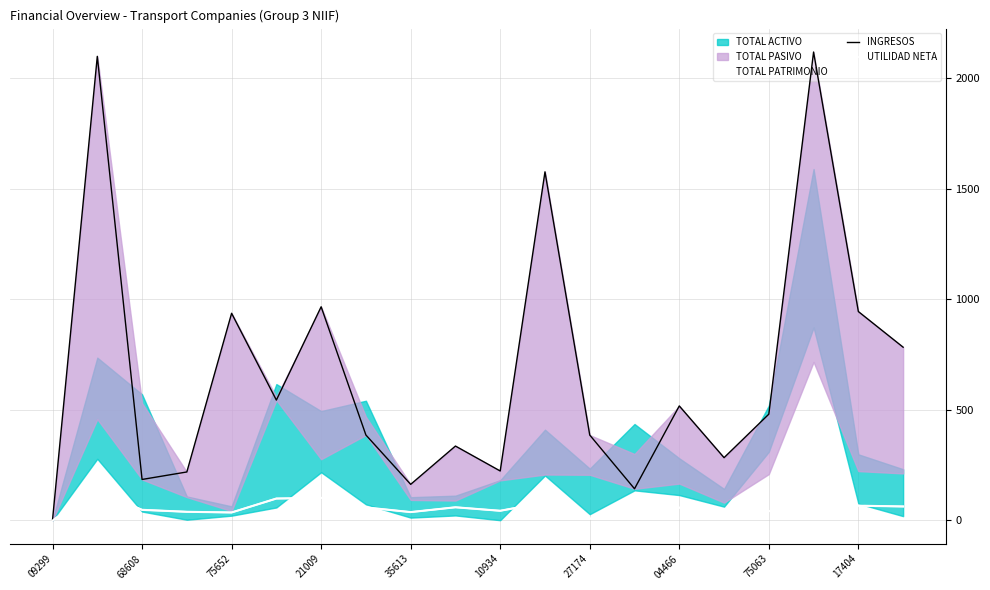

The value of INGRESOS at 11 is 1575.7. True or false?

True